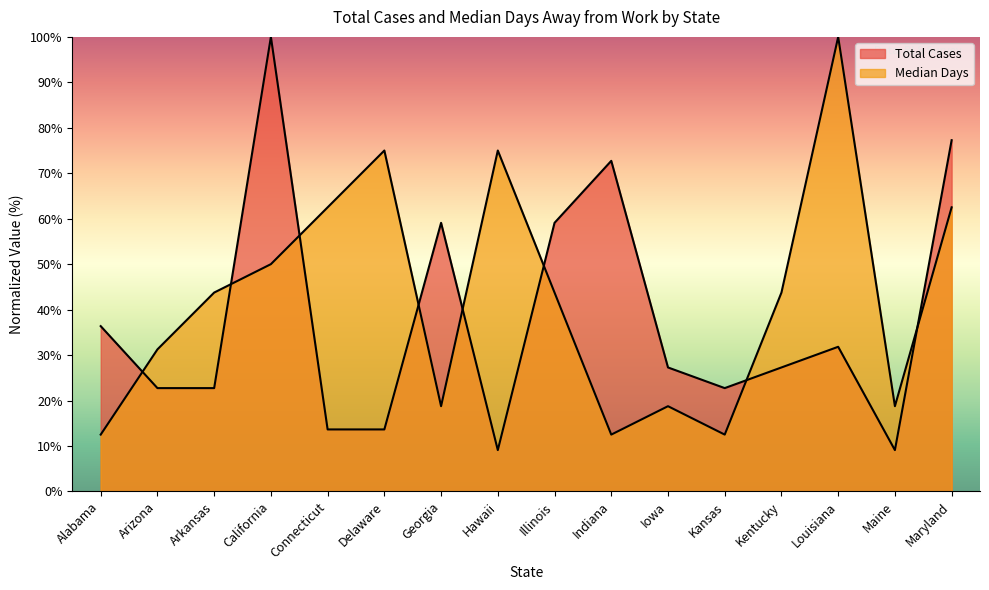

How many intersections are there between Median Days and Total Cases?

8